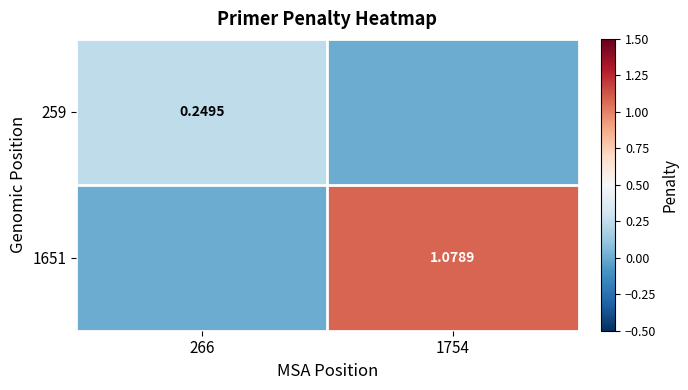

Rank the series at 1754 from lowest to highest value.

259, 1651